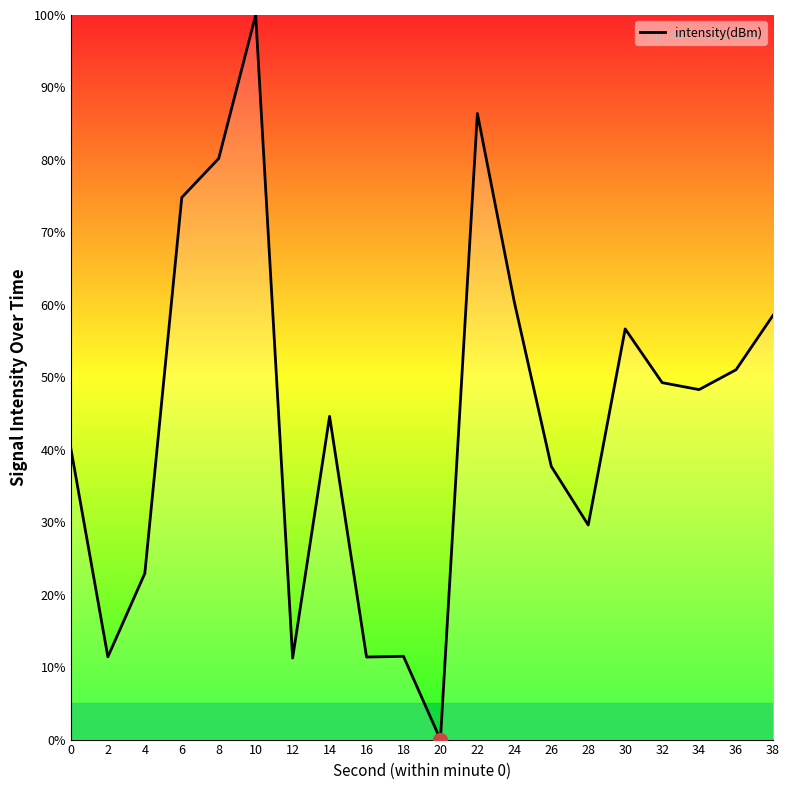

What is the difference between the values at 18 and 34?

36.8